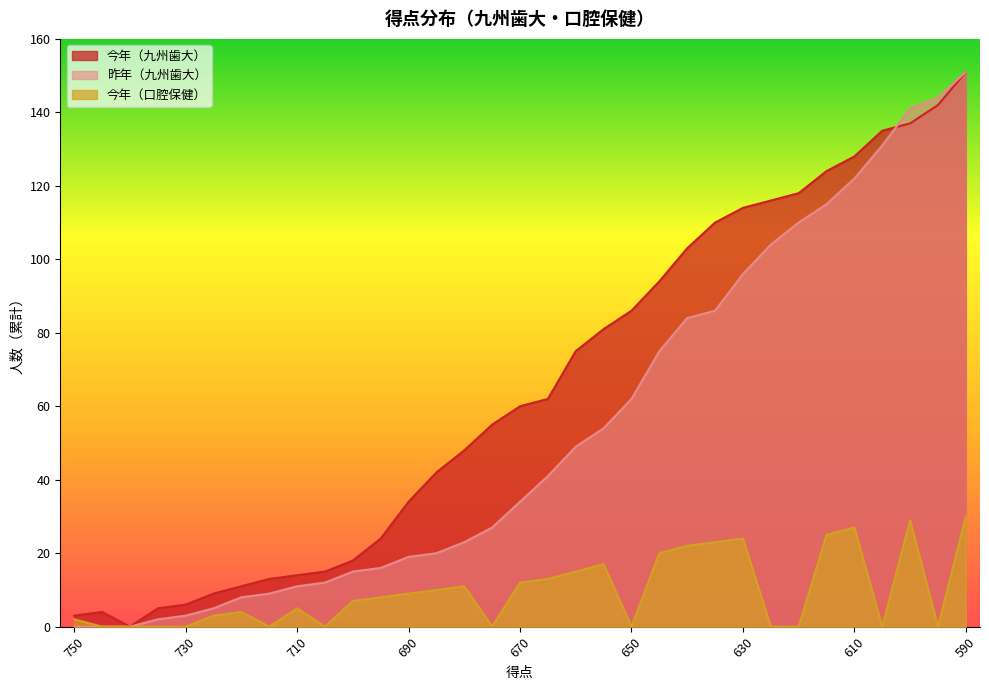

Between 730 and 650, which series saw the biggest shift?

今年（九州歯大）